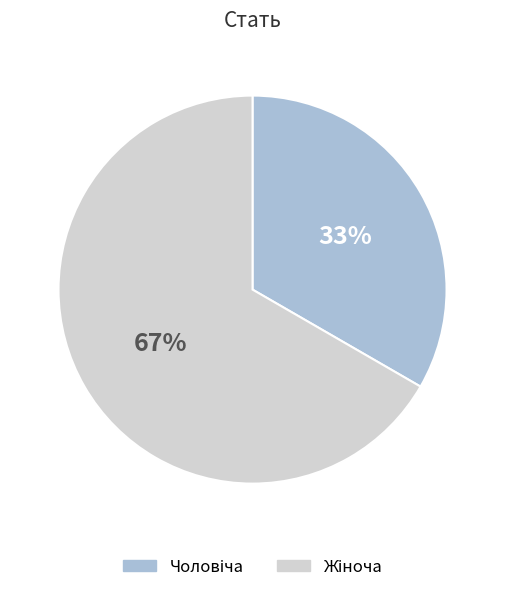

Count the number of slices in the pie.

2